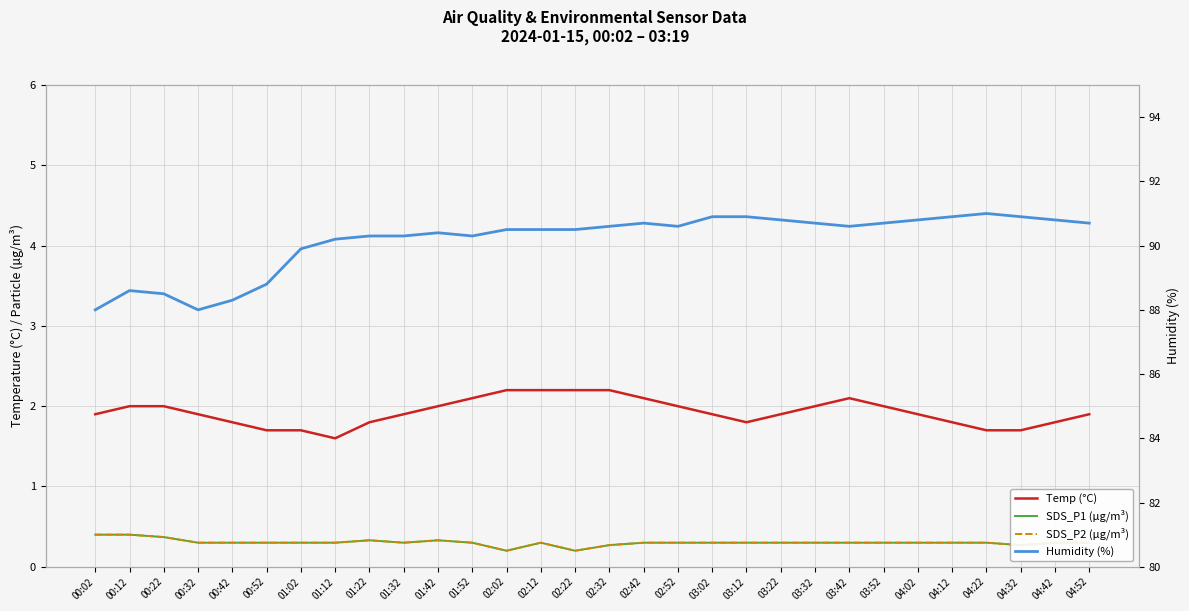

Is the value of SDS_P1 (µg/m³) at 00:52 greater than the value of Temp (°C) at 03:32?

No